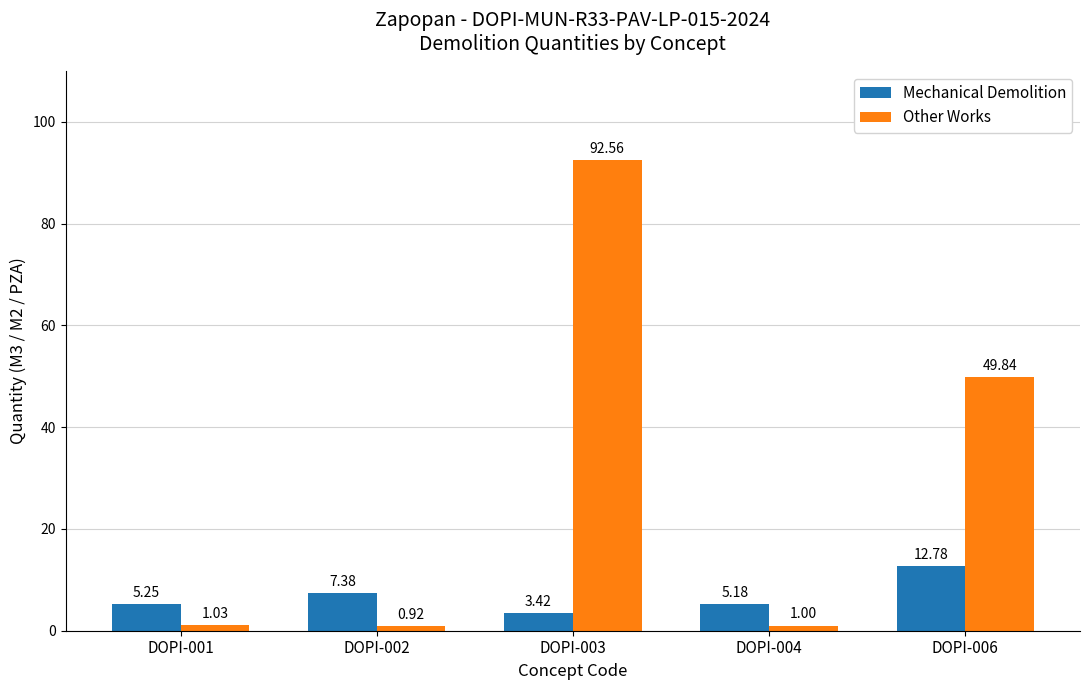

Which series changed the most between DOPI-004 and DOPI-006?

Other Works